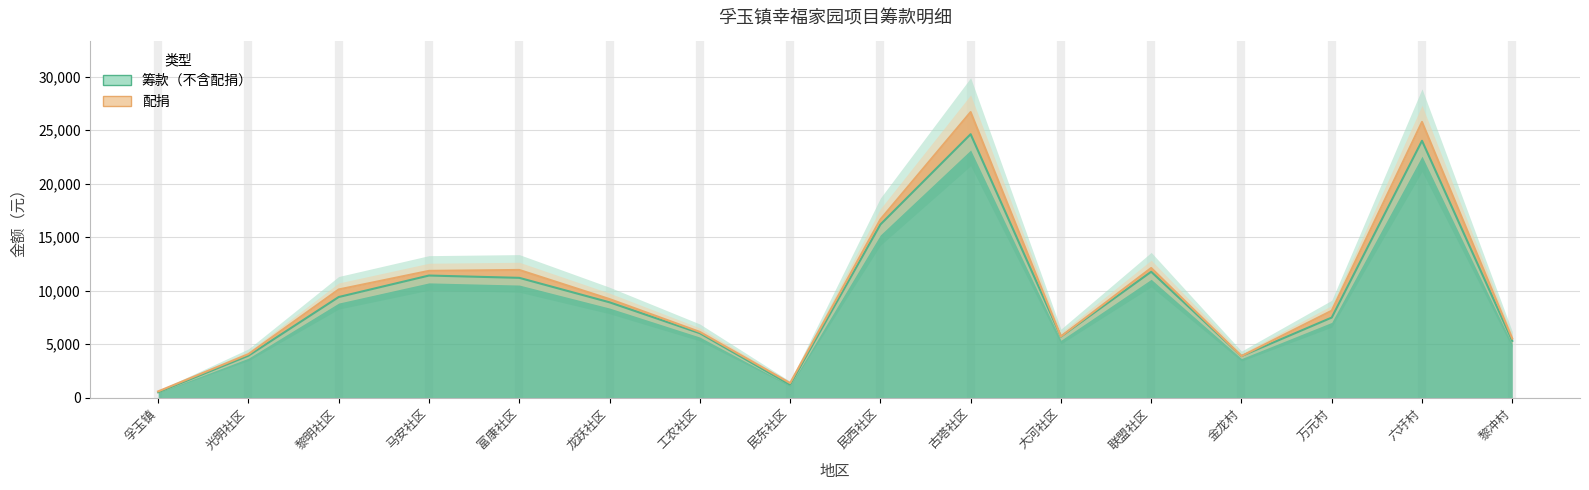

At which label is the value closest to 12557?

联盟社区